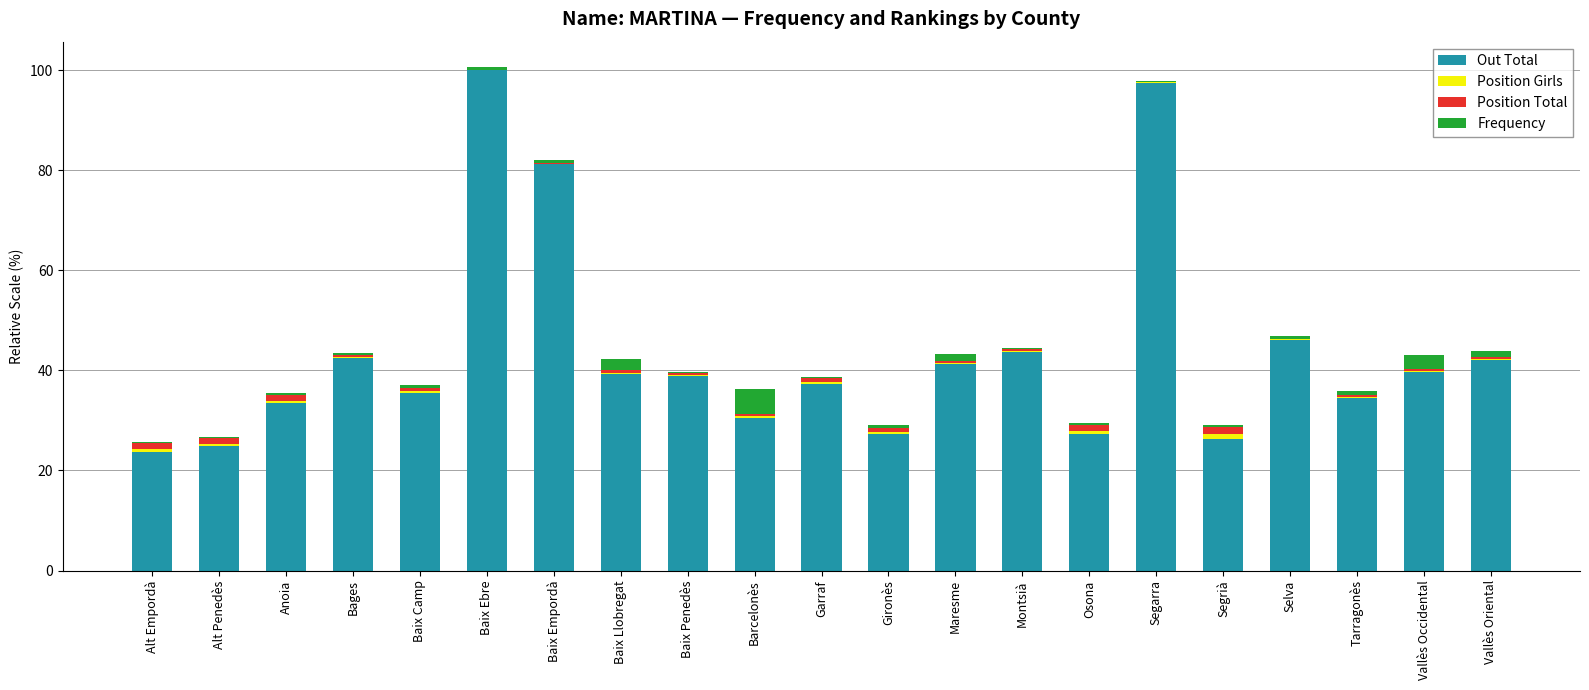

What is the difference between the Out Total values at Segrià and Baix Ebre?

73.7